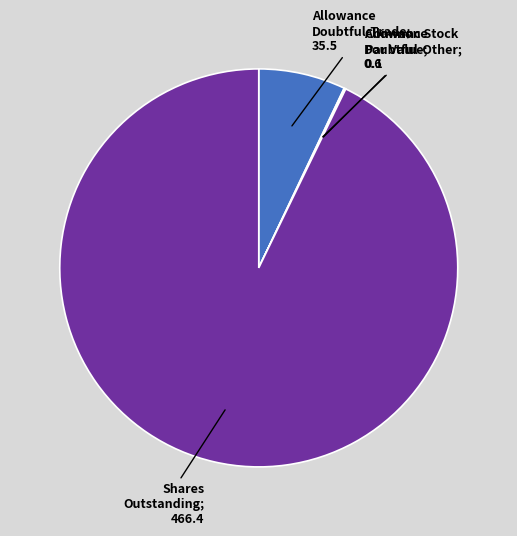

Does any single category account for the majority?

Yes